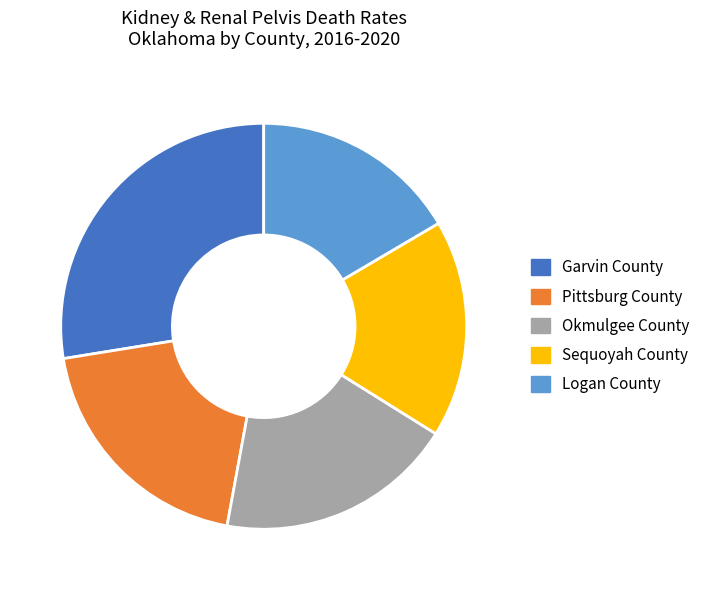

Count the number of slices in the pie.

5